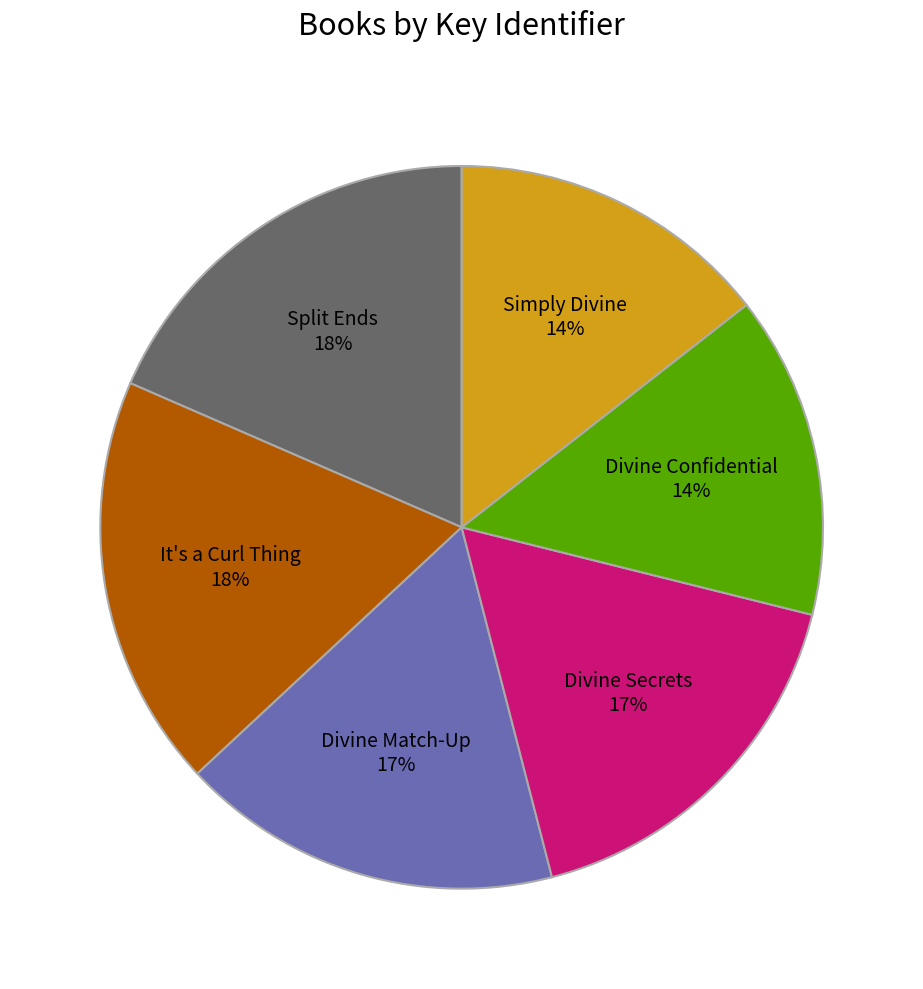

Is the sum of Divine Confidential and Divine Secrets greater than half?

No